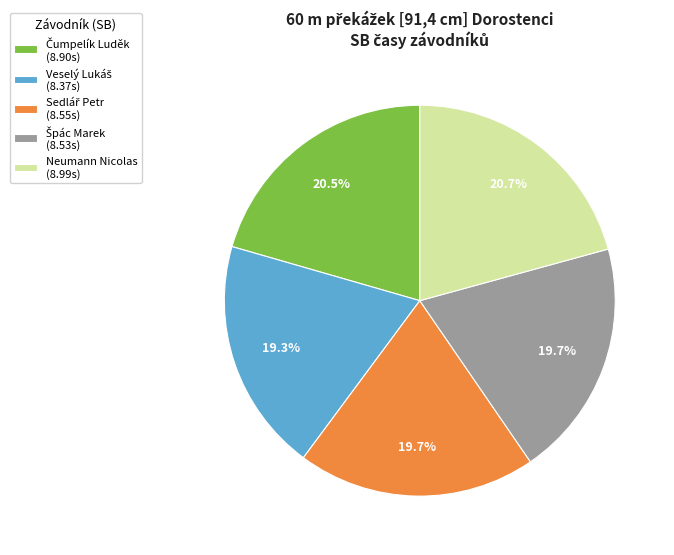

What portion of the pie excludes Neumann Nicolas (8.99s)?

79.3%